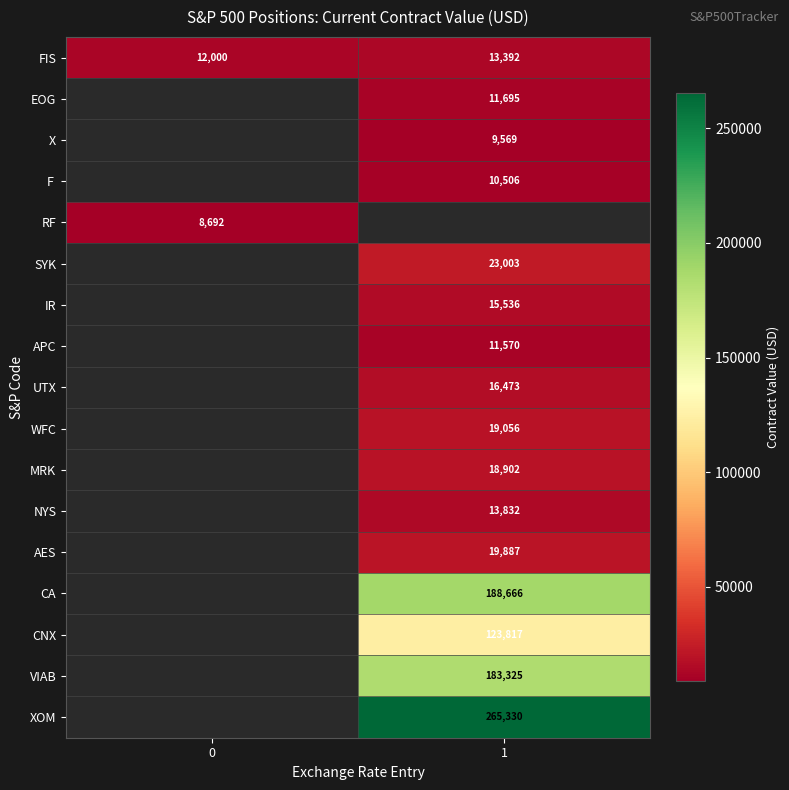

The value of CNX at 1 is 123817. True or false?

True